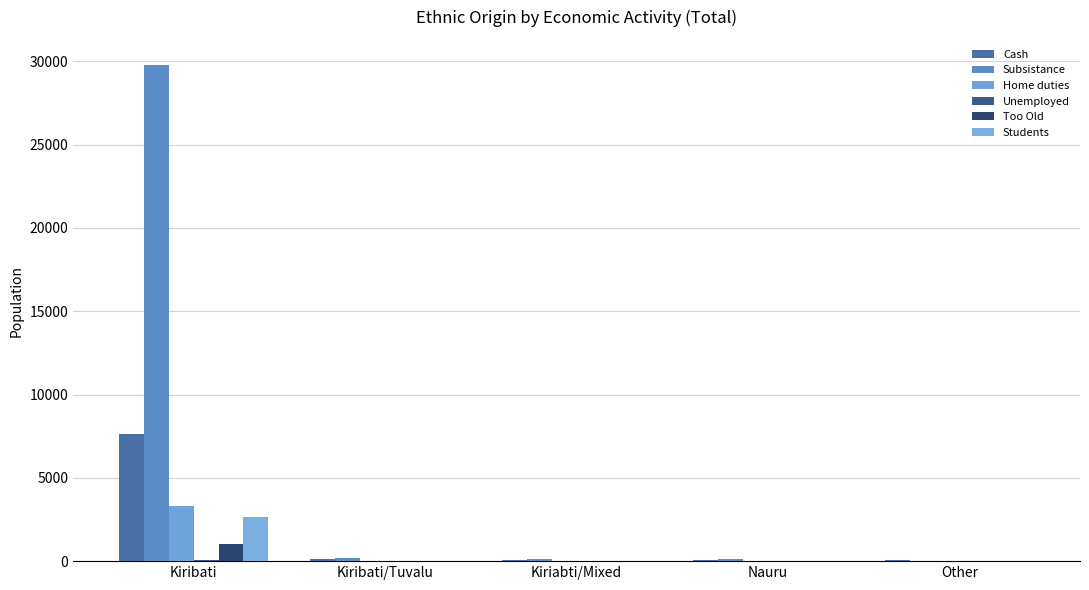

What is the difference between the maximum and minimum values in the Home duties series?

3302